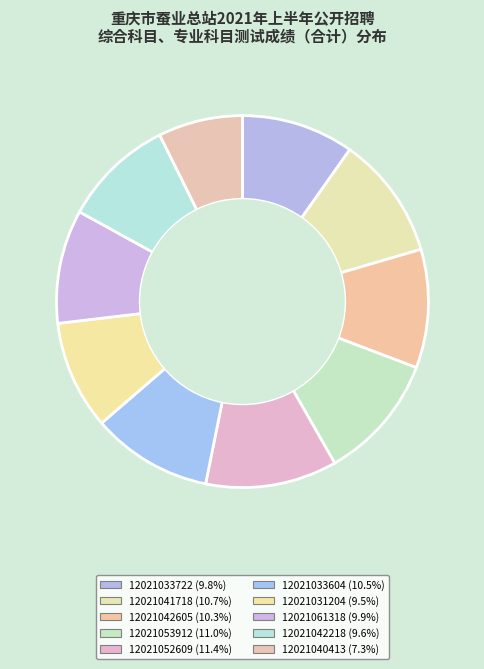

Rank the categories by value from lowest to highest.

12021040413, 12021031204, 12021042218, 12021033722, 12021061318, 12021042605, 12021033604, 12021041718, 12021053912, 12021052609